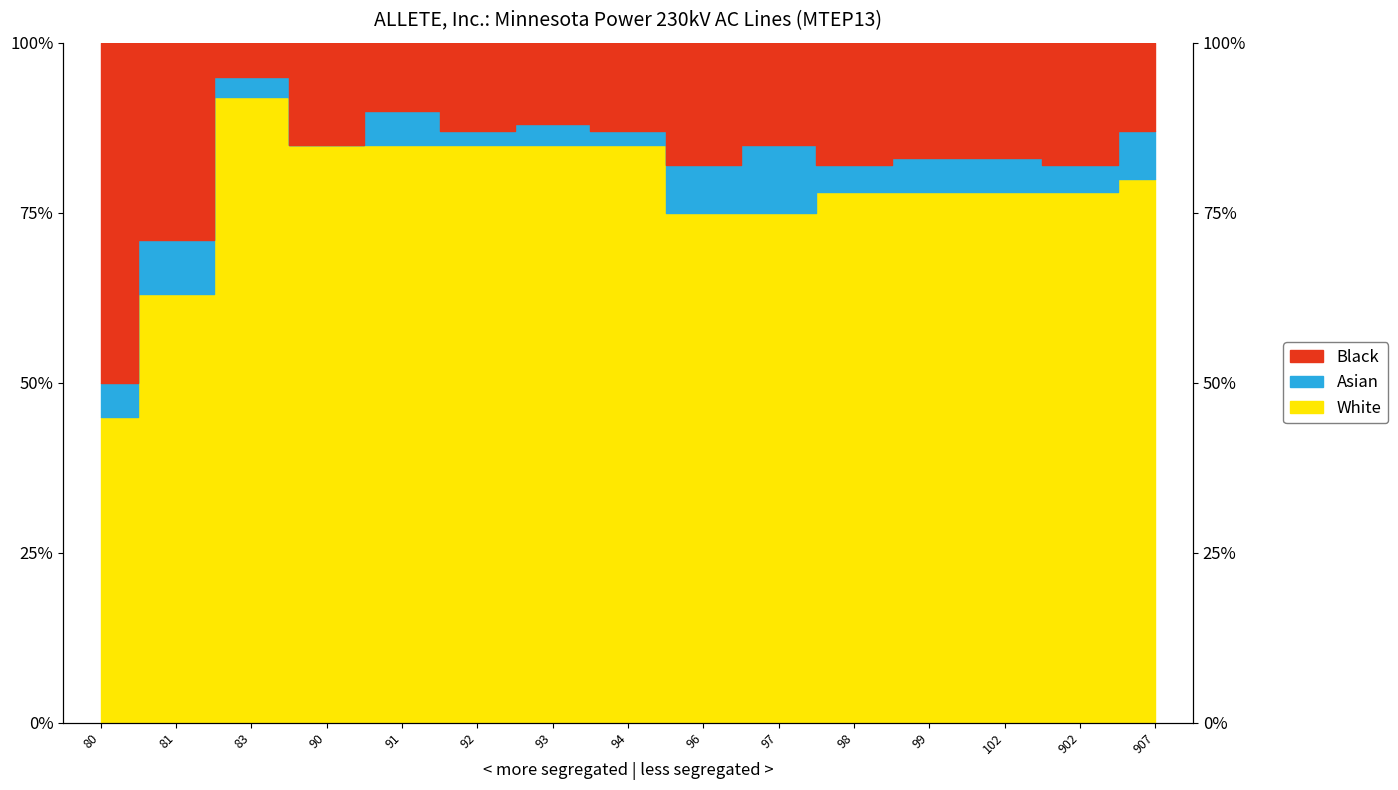

Read the White value at 102, to the nearest 5.

80